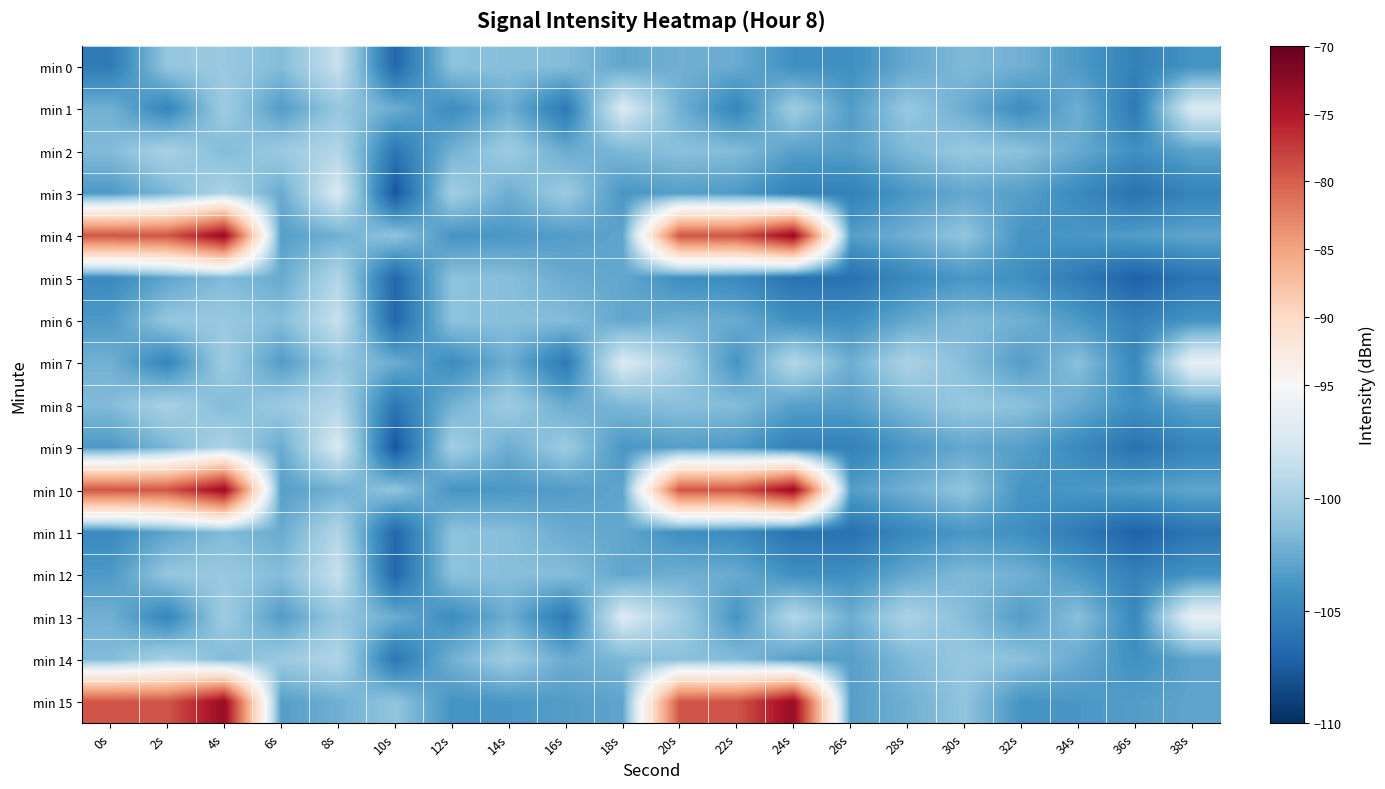

Reading right to left, transcribe all the data shown in this chart.

min 0: 38s=-103.9	36s=-105.2	34s=-103.6	32s=-102.2	30s=-101.7	28s=-102.7	26s=-104.2	24s=-104.2	22s=-102.5	20s=-102.2	18s=-102.8	16s=-101.5	14s=-101.4	12s=-101.2	10s=-106.8	8s=-98.4	6s=-101.5	4s=-100.6	2s=-100.8	0s=-105.6
min 1: 38s=-97.2	36s=-105.7	34s=-102.3	32s=-104.4	30s=-102.4	28s=-100.7	26s=-103.4	24s=-100.3	22s=-104.9	20s=-102.2	18s=-97.2	16s=-105.7	14s=-102.3	12s=-104.4	10s=-102.4	8s=-100.7	6s=-103.4	4s=-100.3	2s=-104.9	0s=-102.2
min 2: 38s=-102.9	36s=-104.2	34s=-102.6	32s=-101.2	30s=-100.7	28s=-101.7	26s=-103.2	24s=-103.2	22s=-101.5	20s=-101.2	18s=-101.8	16s=-102.5	14s=-100.4	12s=-102.2	10s=-105.8	8s=-99.4	6s=-100.5	4s=-101.6	2s=-99.8	0s=-101.6
min 3: 38s=-104.9	36s=-106.2	34s=-104.6	32s=-103.2	30s=-102.7	28s=-103.7	26s=-105.2	24s=-105.2	22s=-103.5	20s=-103.2	18s=-103.8	16s=-100.5	14s=-102.4	12s=-100.2	10s=-107.8	8s=-97.4	6s=-102.5	4s=-99.6	2s=-101.8	0s=-103.6
min 4: 38s=-102.9	36s=-103.4	34s=-103.7	32s=-103.9	30s=-101.0	28s=-102.2	26s=-103.3	24s=-73.2	22s=-79.4	20s=-79.4	18s=-102.9	16s=-103.4	14s=-103.7	12s=-103.9	10s=-101.0	8s=-102.2	6s=-103.3	4s=-73.2	2s=-79.4	0s=-79.4
min 5: 38s=-105.9	36s=-107.2	34s=-105.6	32s=-104.2	30s=-103.7	28s=-104.7	26s=-106.2	24s=-106.2	22s=-104.5	20s=-104.2	18s=-102.8	16s=-102.5	14s=-101.4	12s=-101.2	10s=-106.8	8s=-99.4	6s=-102.5	4s=-101.6	2s=-102.8	0s=-104.6
min 6: 38s=-103.9	36s=-105.2	34s=-103.6	32s=-102.2	30s=-101.7	28s=-102.7	26s=-104.2	24s=-104.2	22s=-102.5	20s=-102.2	18s=-102.8	16s=-101.5	14s=-101.4	12s=-101.2	10s=-106.8	8s=-98.4	6s=-101.5	4s=-100.6	2s=-100.8	0s=-103.6
min 7: 38s=-96.2	36s=-104.7	34s=-101.3	32s=-103.4	30s=-101.4	28s=-99.7	26s=-102.4	24s=-99.3	22s=-103.9	20s=-100.2	18s=-97.2	16s=-105.7	14s=-102.3	12s=-104.4	10s=-102.4	8s=-100.7	6s=-103.4	4s=-100.3	2s=-104.9	0s=-102.2
min 8: 38s=-102.9	36s=-104.2	34s=-102.6	32s=-101.2	30s=-100.7	28s=-101.7	26s=-103.2	24s=-103.2	22s=-101.5	20s=-101.2	18s=-101.8	16s=-102.5	14s=-100.4	12s=-102.2	10s=-105.8	8s=-99.4	6s=-100.5	4s=-101.6	2s=-99.8	0s=-101.6
min 9: 38s=-104.9	36s=-106.2	34s=-104.6	32s=-103.2	30s=-102.7	28s=-103.7	26s=-105.2	24s=-105.2	22s=-103.5	20s=-103.2	18s=-103.8	16s=-100.5	14s=-102.4	12s=-100.2	10s=-107.8	8s=-97.4	6s=-102.5	4s=-99.6	2s=-101.8	0s=-103.6
min 10: 38s=-102.9	36s=-103.4	34s=-103.7	32s=-103.9	30s=-101.0	28s=-102.2	26s=-103.3	24s=-73.2	22s=-79.4	20s=-79.4	18s=-102.9	16s=-103.4	14s=-103.7	12s=-103.9	10s=-101.0	8s=-102.2	6s=-103.3	4s=-73.2	2s=-79.4	0s=-79.4
min 11: 38s=-105.9	36s=-107.2	34s=-105.6	32s=-104.2	30s=-103.7	28s=-104.7	26s=-106.2	24s=-106.2	22s=-104.5	20s=-104.2	18s=-102.8	16s=-102.5	14s=-101.4	12s=-101.2	10s=-106.8	8s=-99.4	6s=-102.5	4s=-101.6	2s=-102.8	0s=-104.6
min 12: 38s=-103.9	36s=-105.2	34s=-103.6	32s=-102.2	30s=-101.7	28s=-102.7	26s=-104.2	24s=-104.2	22s=-102.5	20s=-102.2	18s=-102.8	16s=-101.5	14s=-101.4	12s=-101.2	10s=-106.8	8s=-98.4	6s=-101.5	4s=-100.6	2s=-100.8	0s=-103.6
min 13: 38s=-96.2	36s=-104.7	34s=-101.3	32s=-103.4	30s=-101.4	28s=-99.7	26s=-102.4	24s=-99.3	22s=-103.9	20s=-100.2	18s=-97.2	16s=-105.7	14s=-102.3	12s=-104.4	10s=-102.4	8s=-100.7	6s=-103.4	4s=-100.3	2s=-104.9	0s=-102.2
min 14: 38s=-102.9	36s=-104.2	34s=-102.6	32s=-101.2	30s=-100.7	28s=-101.7	26s=-103.2	24s=-103.2	22s=-101.5	20s=-101.2	18s=-101.8	16s=-102.5	14s=-100.4	12s=-102.2	10s=-105.8	8s=-99.4	6s=-100.5	4s=-101.6	2s=-99.8	0s=-101.6
min 15: 38s=-102.9	36s=-103.4	34s=-103.7	32s=-103.9	30s=-101.0	28s=-102.2	26s=-103.3	24s=-73.2	22s=-79.4	20s=-79.4	18s=-102.9	16s=-103.4	14s=-103.7	12s=-103.9	10s=-101.0	8s=-102.2	6s=-103.3	4s=-73.2	2s=-79.4	0s=-79.4